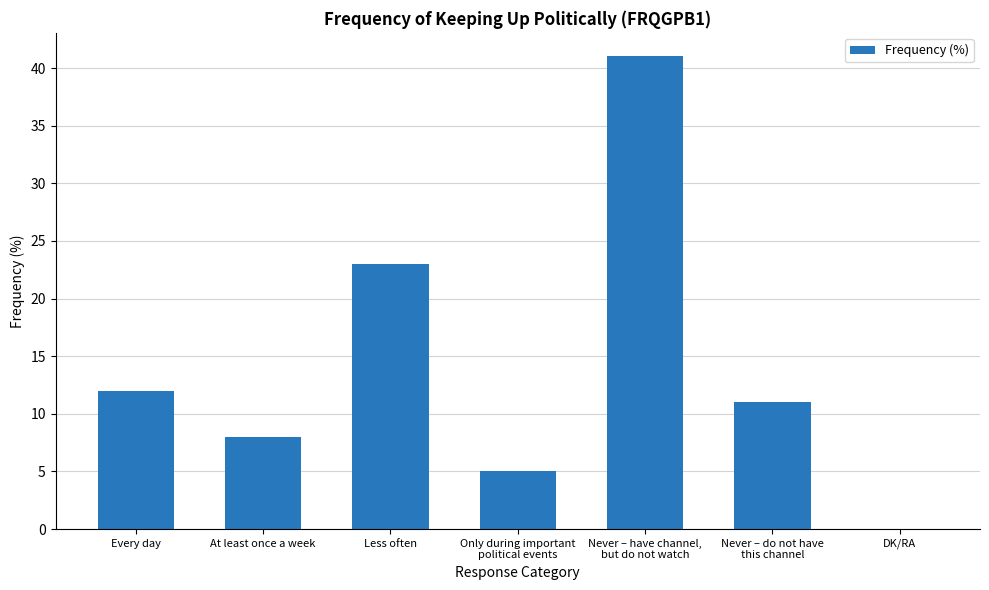

Where is the data nearest to the value 20?

Less often